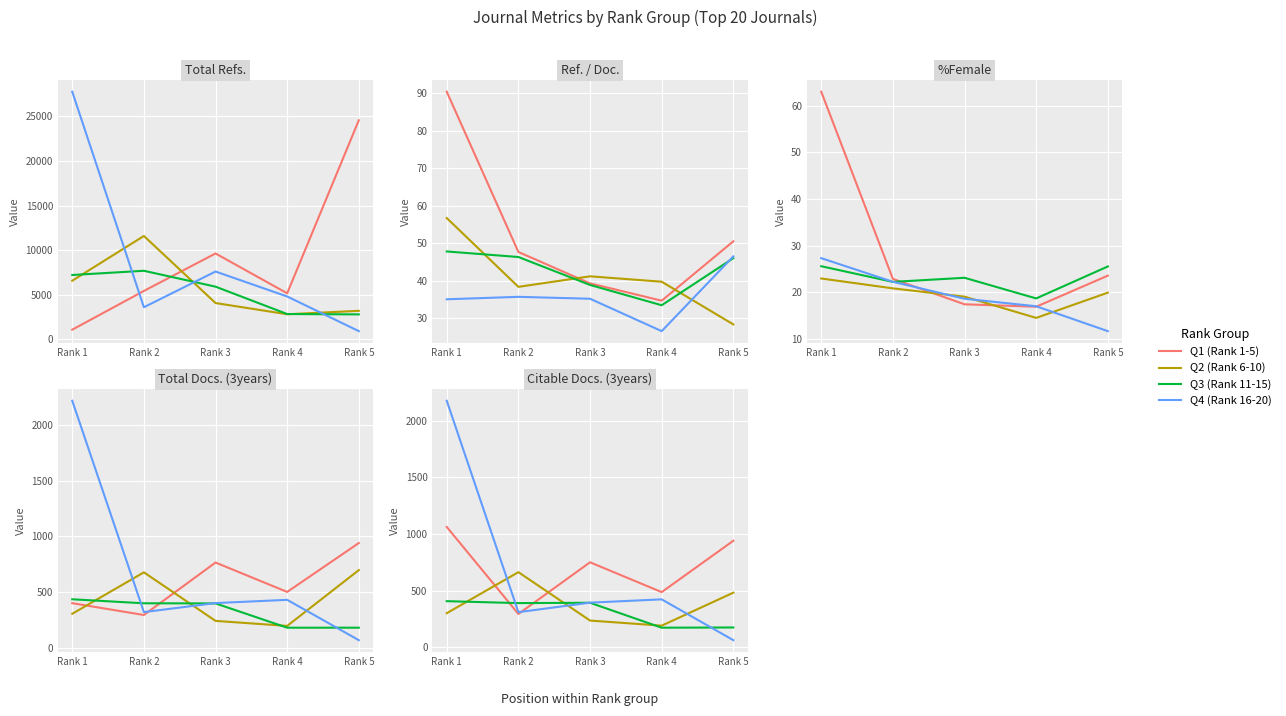

How many times do Q2 (Rank 6-10) and Q3 (Rank 11-15) cross each other?

3